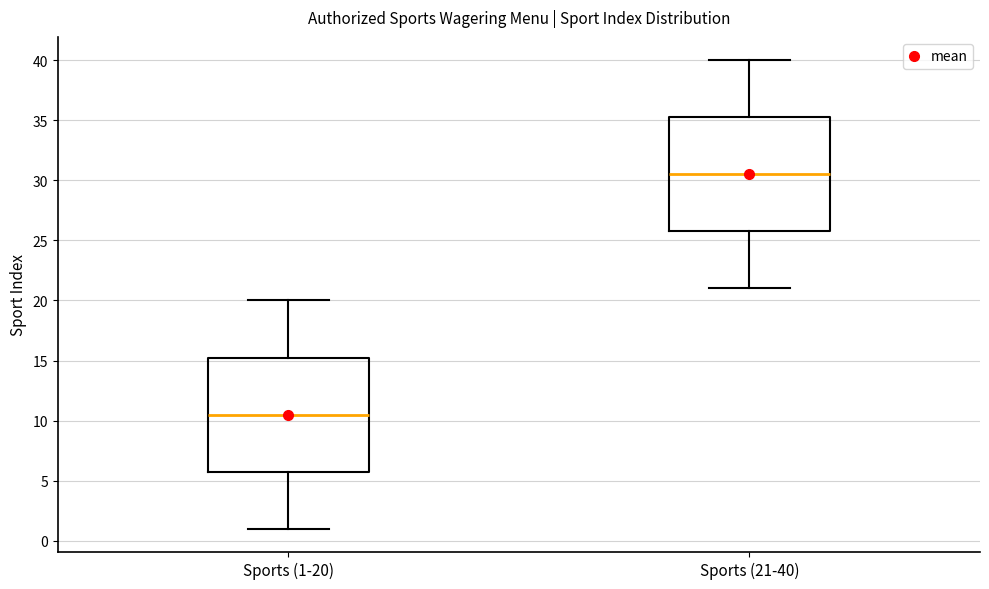

Reading left to right, transcribe this box plot: for each box, give where its median line is, the range the box spans, and where its two whiskers end, as read against the y-axis. The values are not printed on the chart, so give them approximately, as read against the axis.

Sports (1-20): median 10.5, box 6.0 to 15.5, whiskers 1.0 to 20.0
Sports (21-40): median 30.5, box 26.0 to 35.5, whiskers 21.0 to 40.0